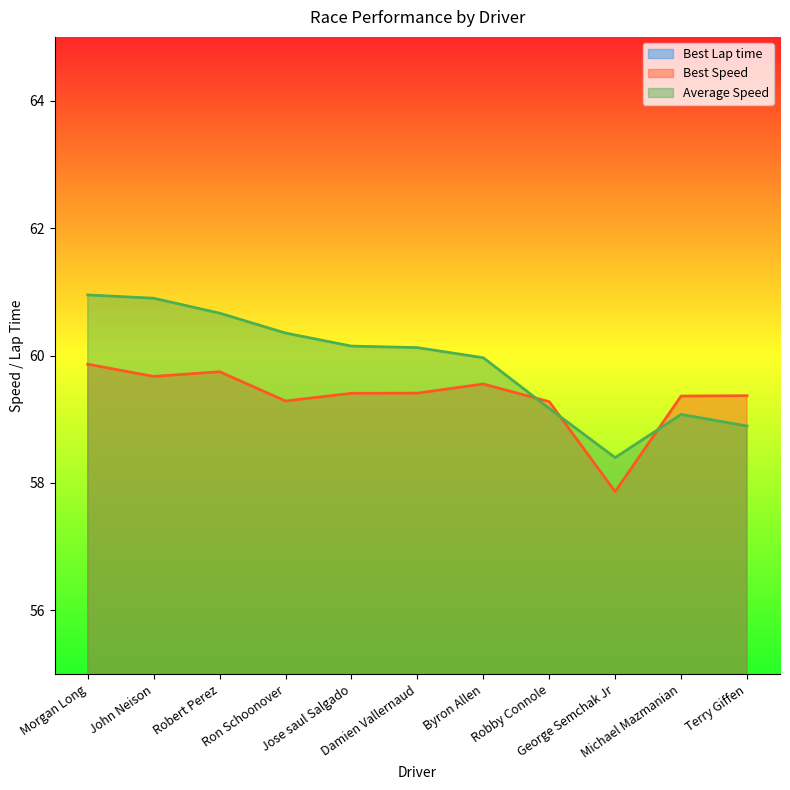

How many lines are shown in the chart?

3